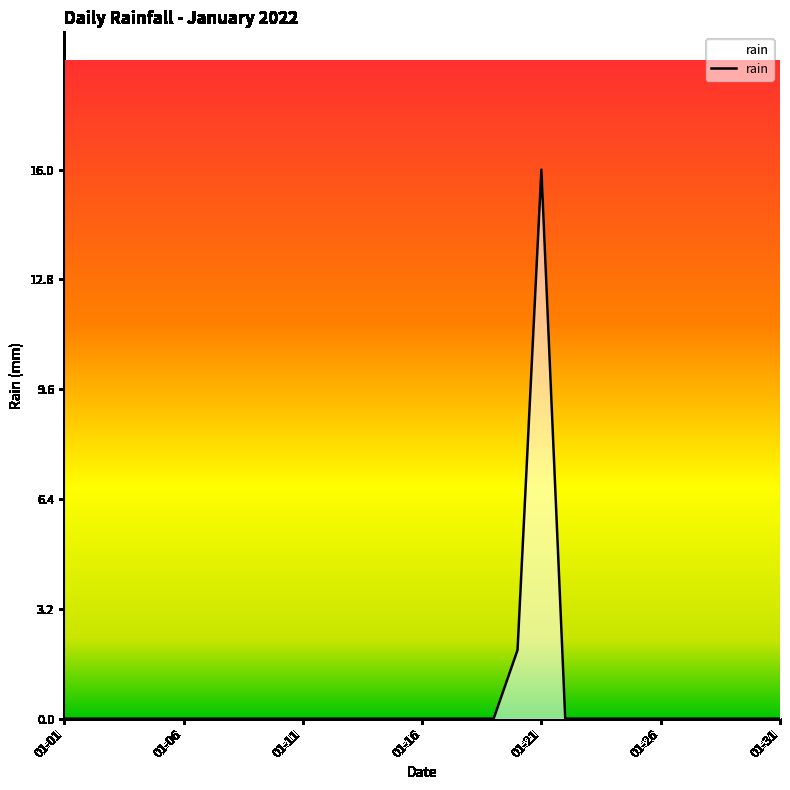

What is the greatest value displayed?

16